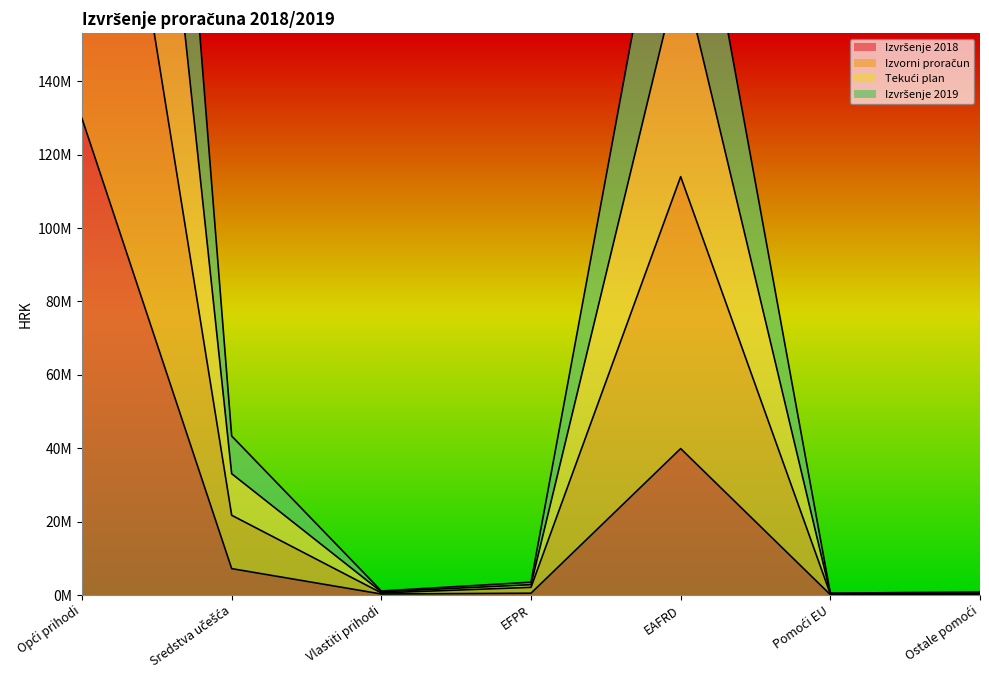

Reading left to right, extract all data points from this chart.

Izvršenje 2018: Opći prihodi=129834274.8	Sredstva učešća=7194391.9	Vlastiti prihodi=282070.2	EFPR=497094.5	EAFRD=39912013.2	Pomoći EU=99918.0	Ostale pomoći=0.0
Izvorni proračun: Opći prihodi=275651783.8	Sredstva učešća=21734184.9	Vlastiti prihodi=582070.2	EFPR=2100288.5	EAFRD=114012073.2	Pomoći EU=259918.0	Ostale pomoći=304000.0
Tekući plan: Opći prihodi=416906073.8	Sredstva učešća=33061208.9	Vlastiti prihodi=882070.2	EFPR=2824157.5	EAFRD=171767148.2	Pomoći EU=419918.0	Ostale pomoći=608000.0
Izvršenje 2019: Opći prihodi=557472683.6	Sredstva učešća=43328308.5	Vlastiti prihodi=1103835.4	EFPR=3496358.1	EAFRD=224047952.3	Pomoći EU=493088.4	Ostale pomoći=845292.3